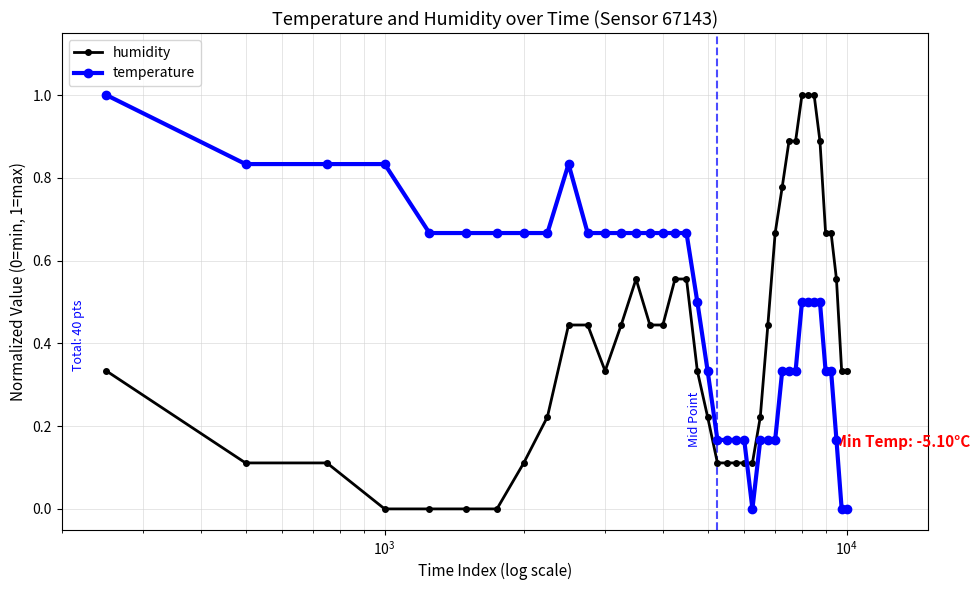

True or false: temperature and humidity intersect in this chart.

True